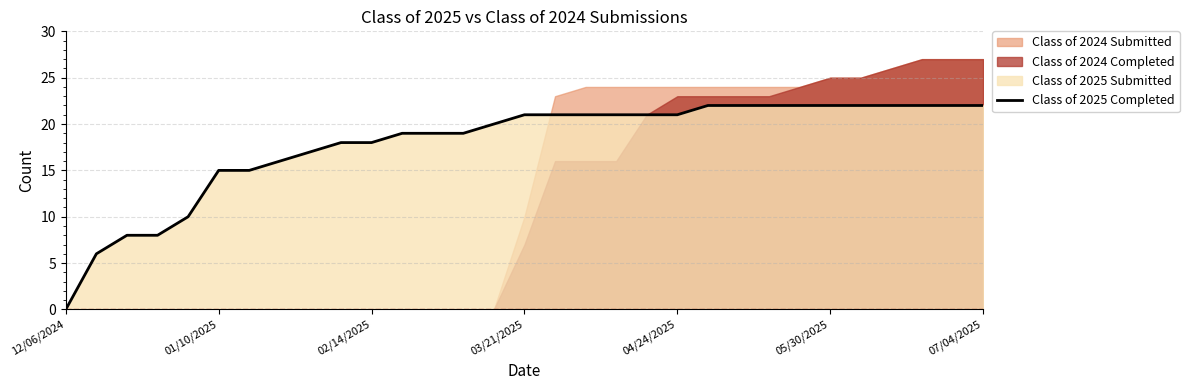

At which label does Class of 2025 Completed reach its minimum?

12/06/2024